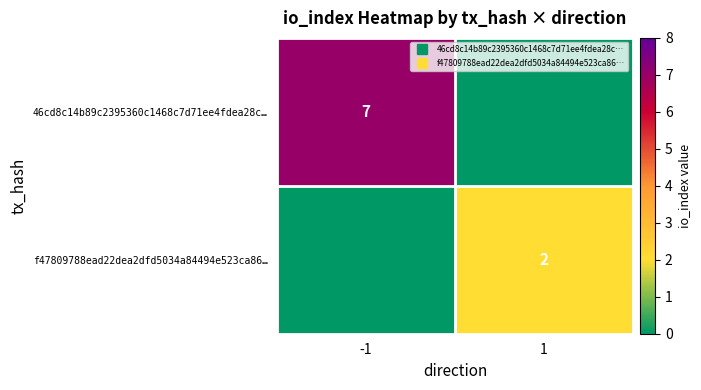

Which series changed the most between -1 and 1?

46cd8c14b89c2395360c1468c7d71ee4fdea28c…